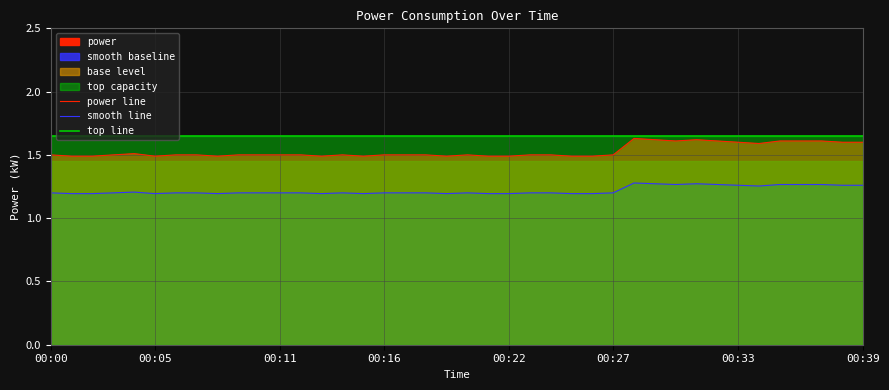

True or false: top line and power line cross at least once.

False